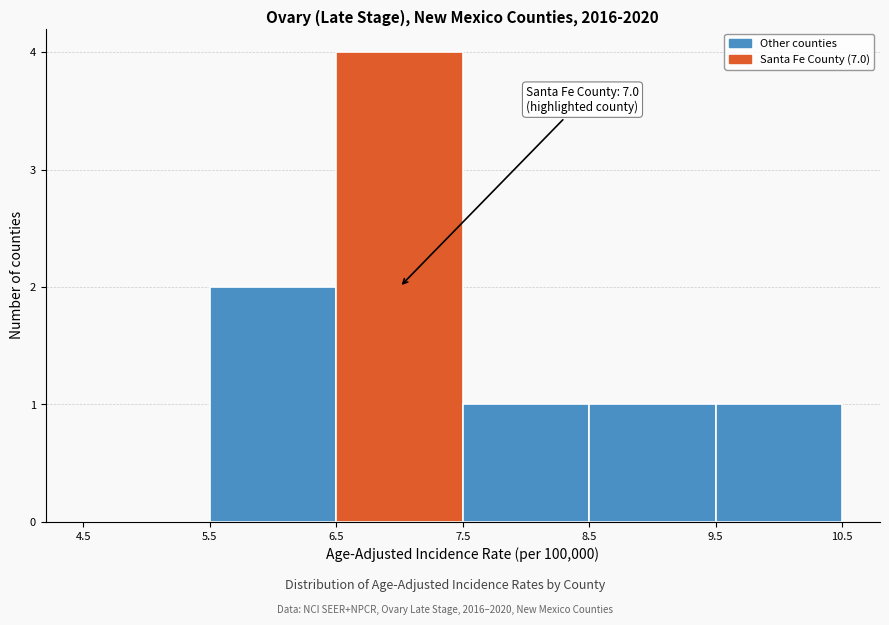

Which range on the x-axis has the tallest bar?

6.5 to 7.5